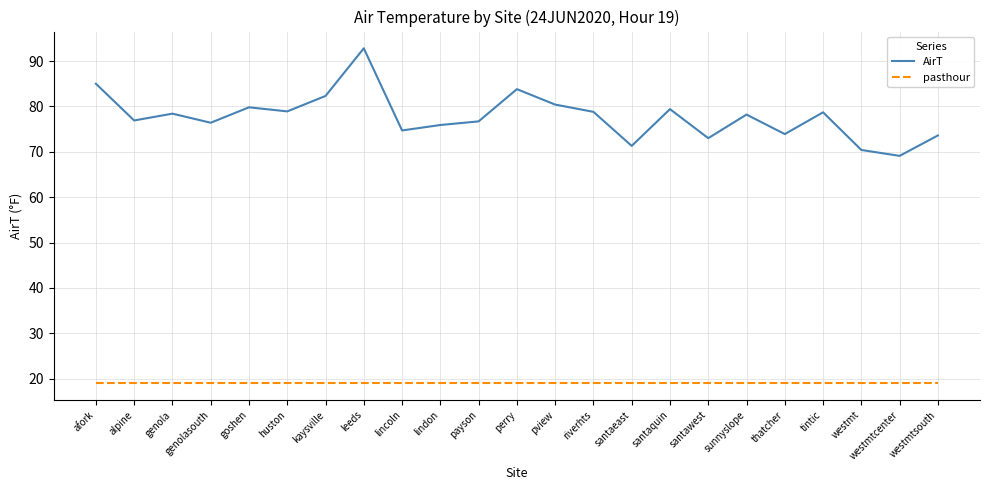

At which category is the sum across all series the highest?

leeds